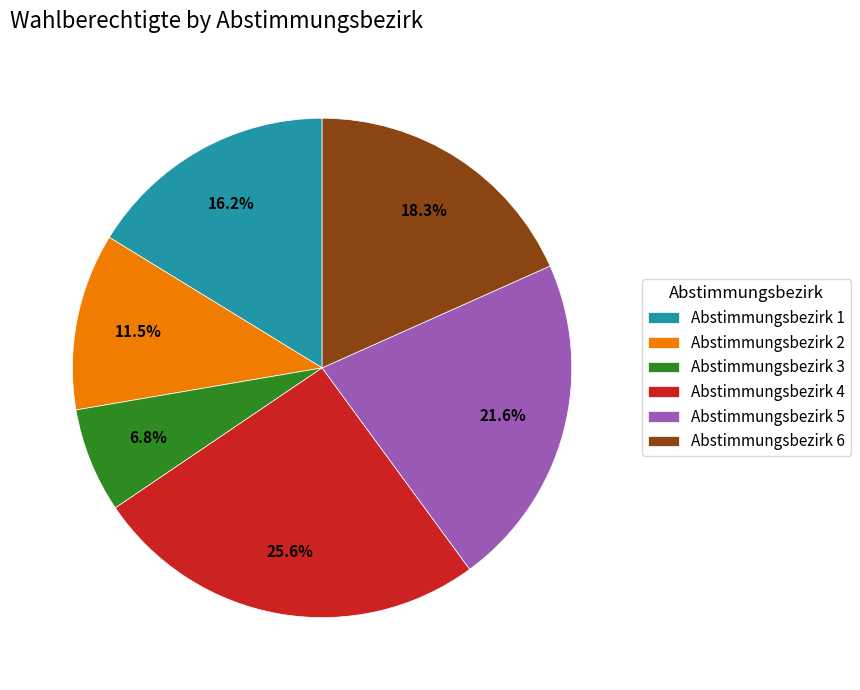

How many segments does this pie chart have?

6